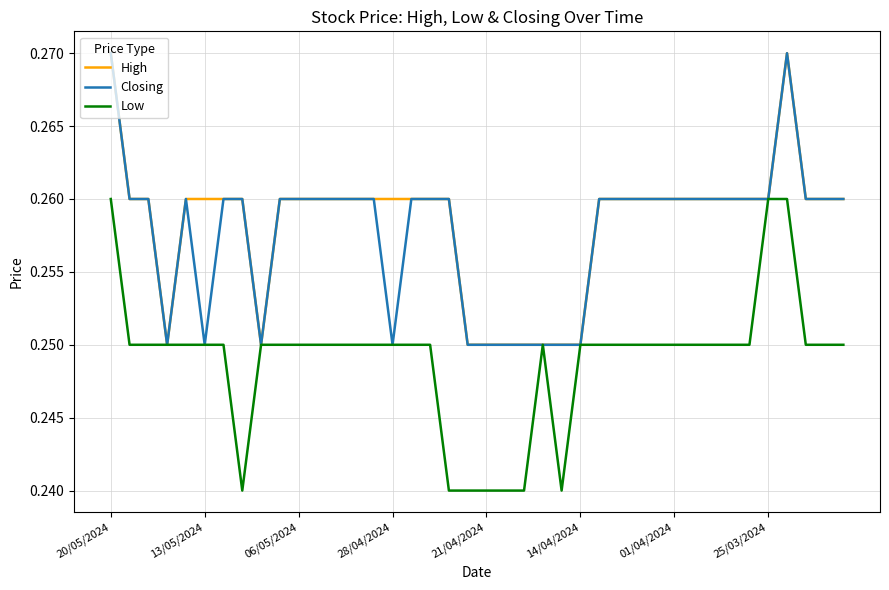

How many High values are between 0 and 1?

40